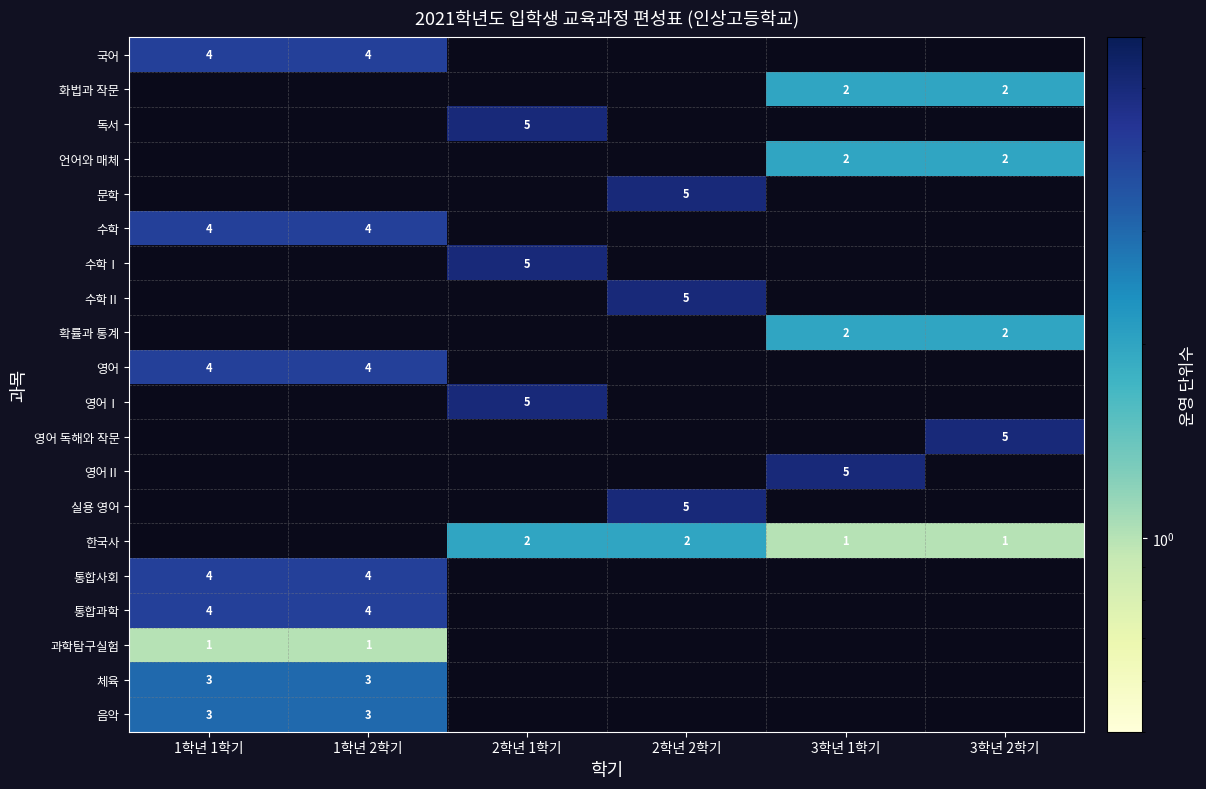

The 확률과 통계 series shows 2 at 3학년 2학기. True or false?

True